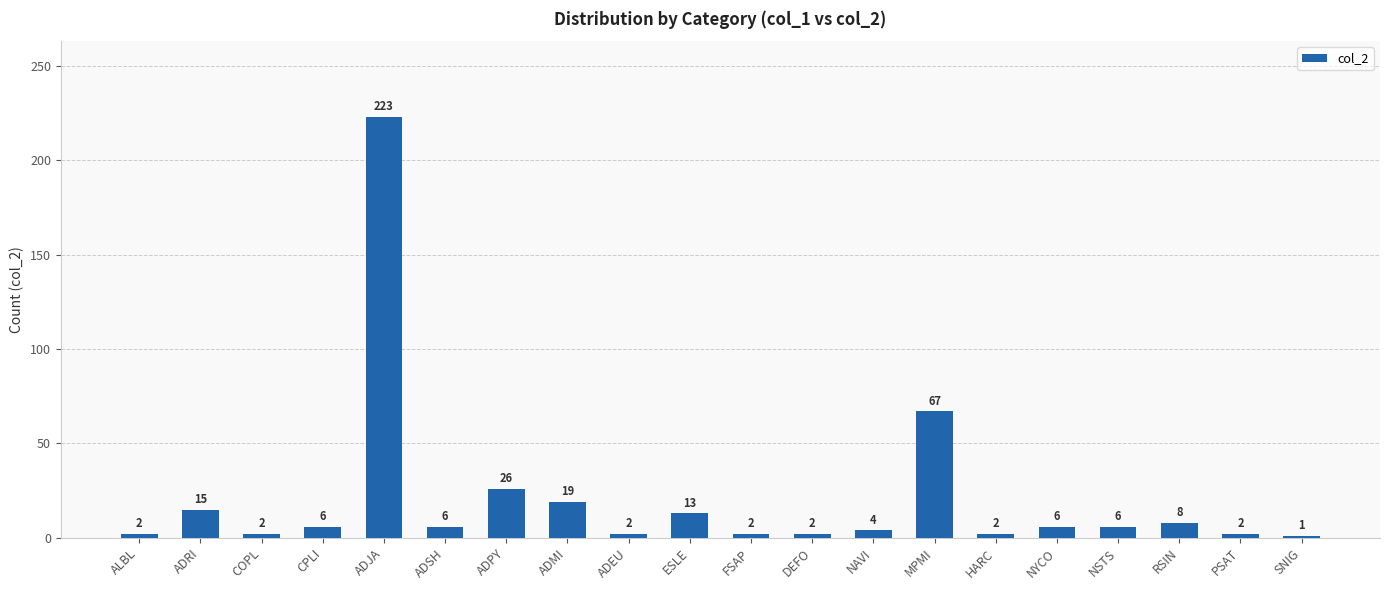

Reading right to left, extract all data points from this chart.

1	2	8	6	6	2	67	4	2	2	13	2	19	26	6	223	6	2	15	2